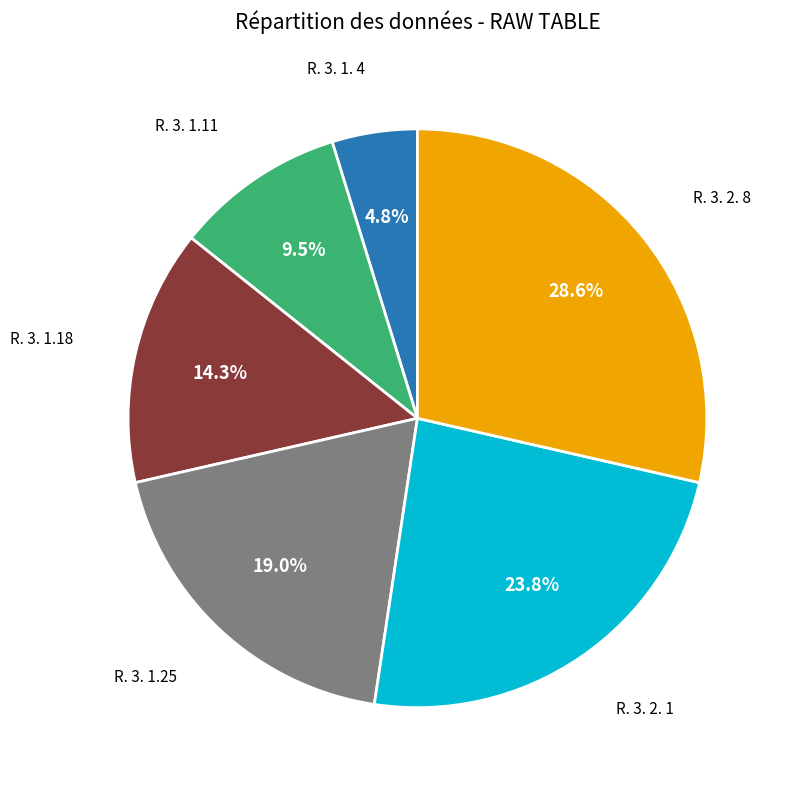

Rank the categories by value from highest to lowest.

R. 3. 2. 8, R. 3. 2. 1, R. 3. 1.25, R. 3. 1.18, R. 3. 1.11, R. 3. 1. 4